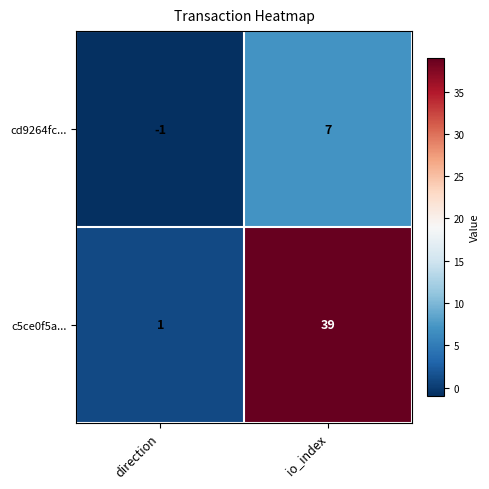

Rank the series by their maximum value, from lowest to highest.

cd9264fc..., c5ce0f5a...